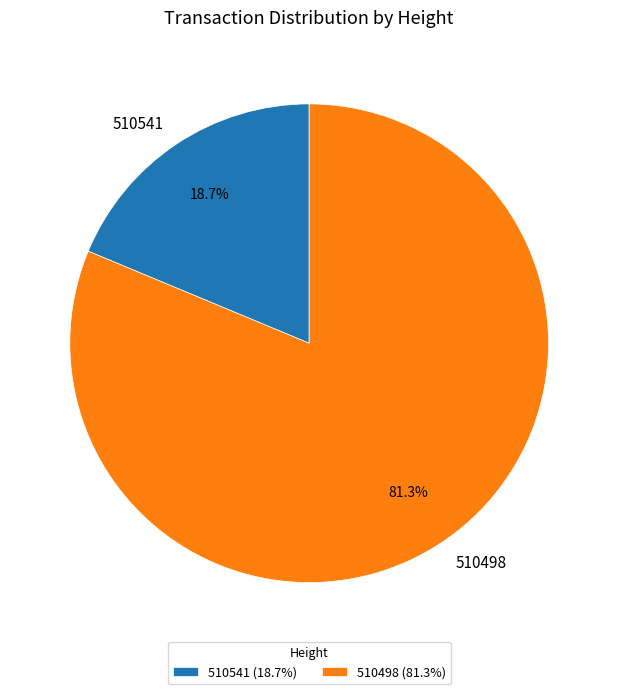

What is the smallest slice in the pie chart?

510541